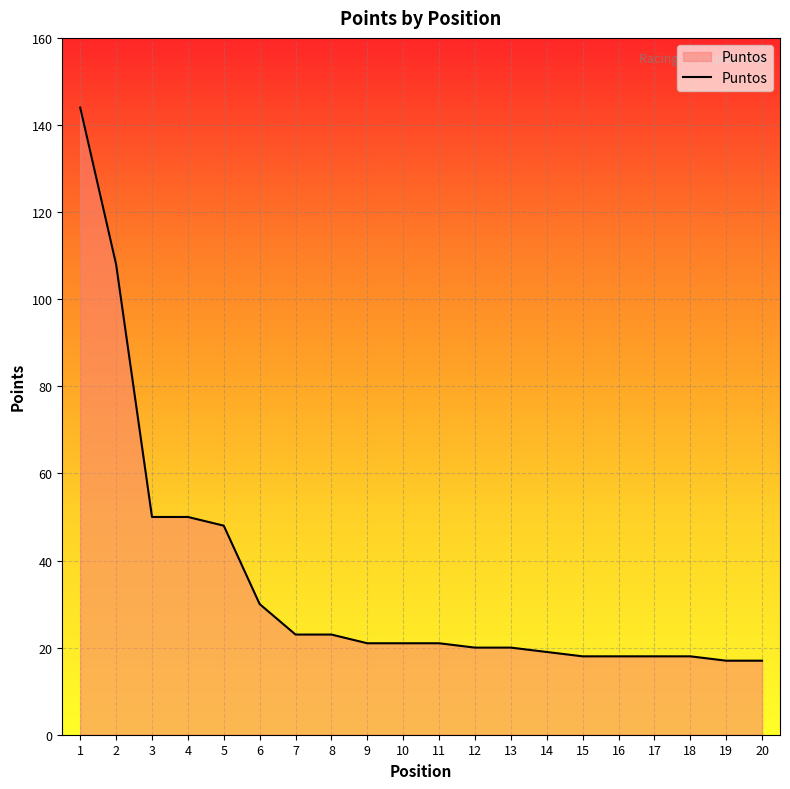

What is the sum of all values?

704